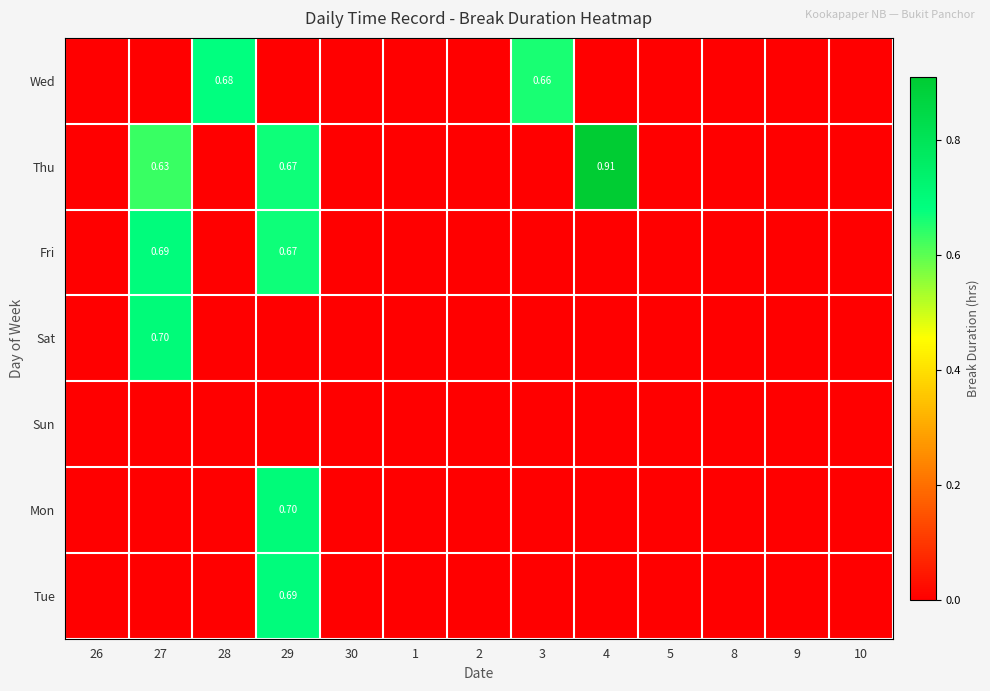

Which category has the lowest value across all series?

26